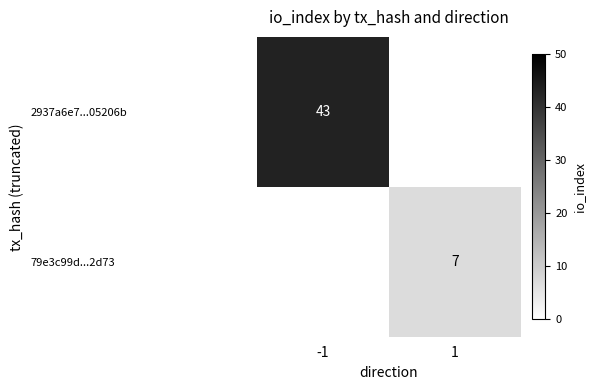

At which category is the sum across all series the highest?

-1